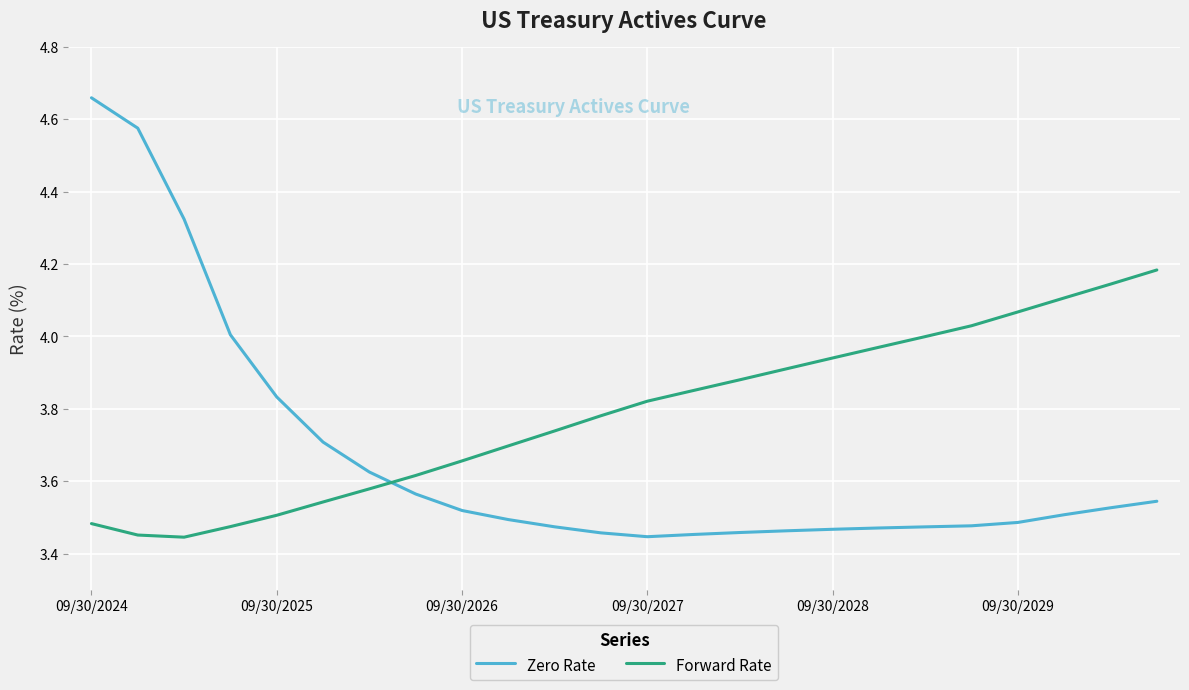

What are all the series names shown in the legend?

Zero Rate, Forward Rate